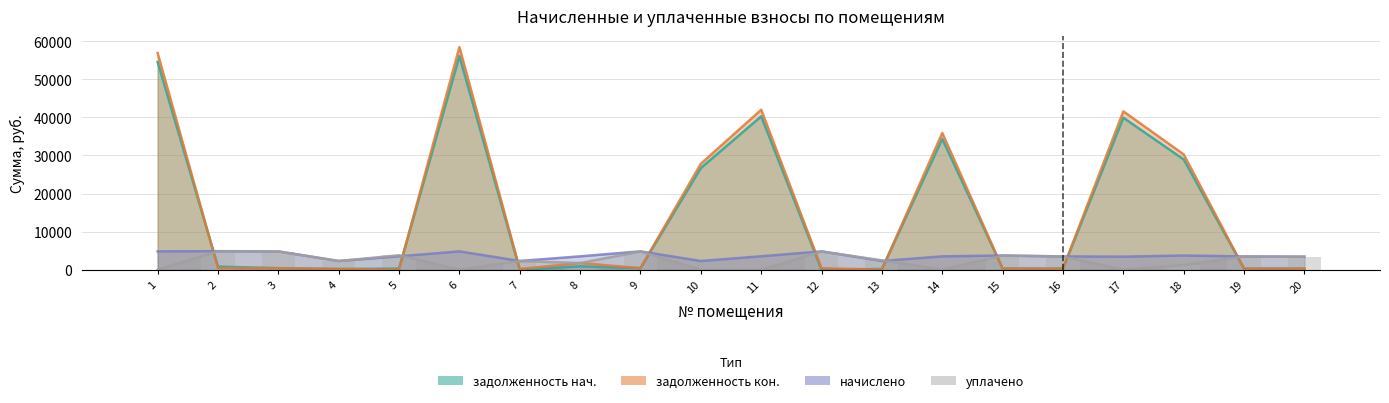

At which category is the sum across all series the highest?

6